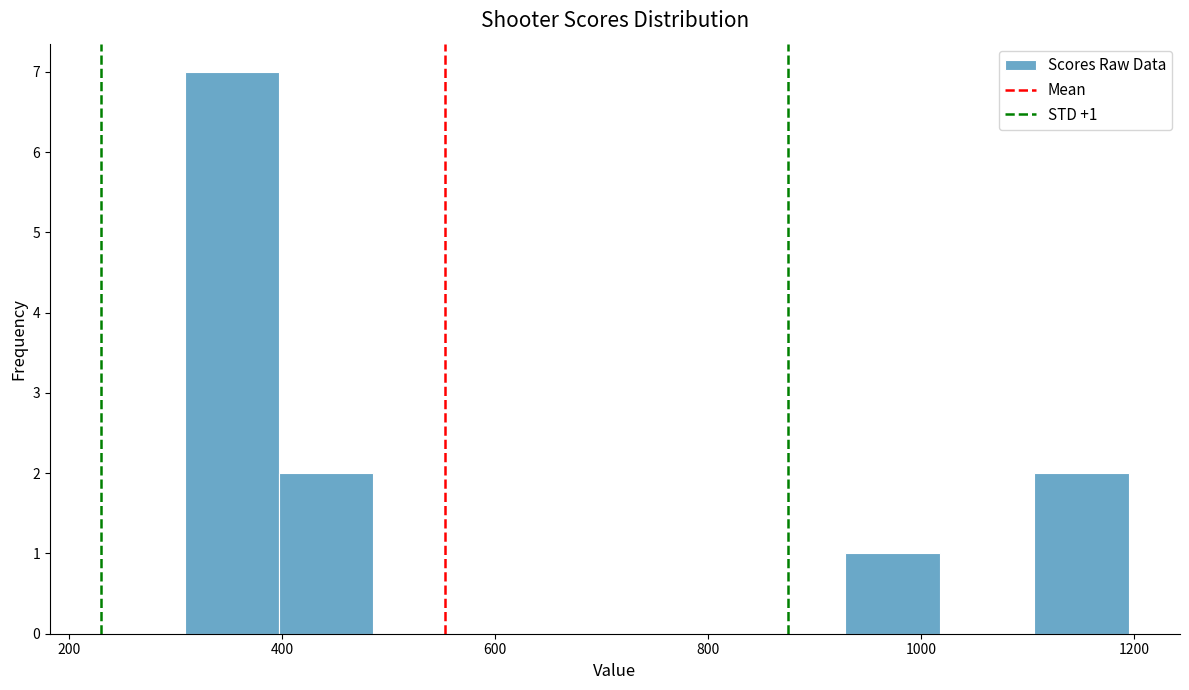

Over which range of the x-axis is the bar tallest?

300 to 400